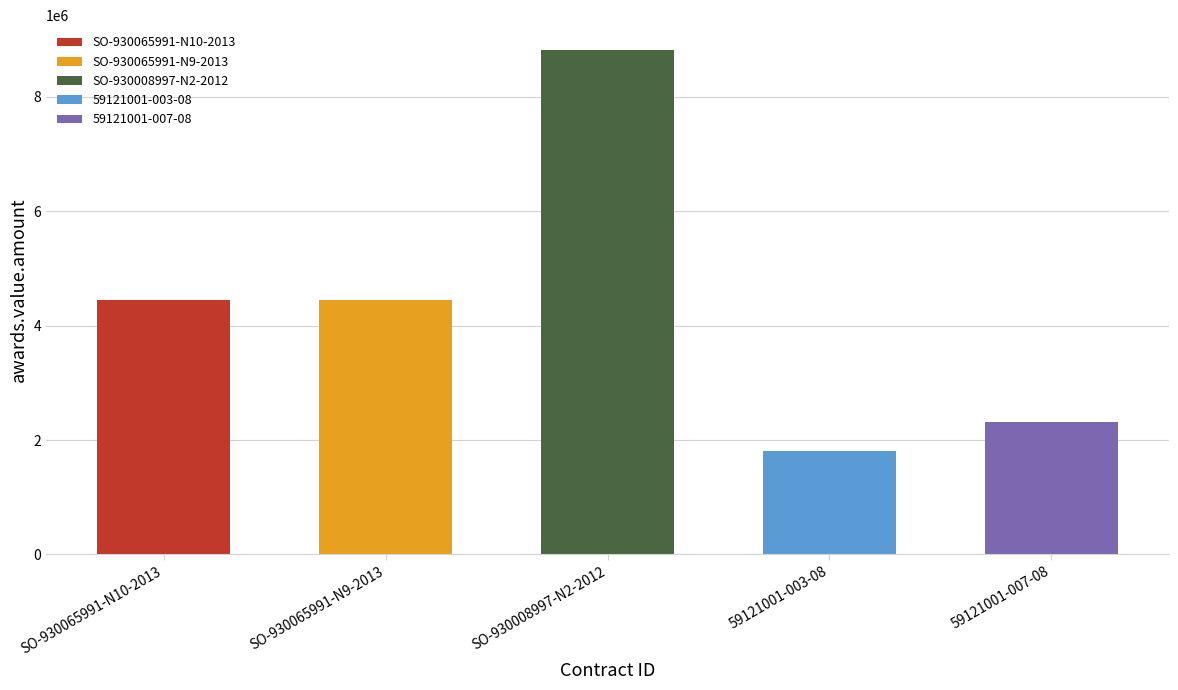

True or false: the data shows 2389151.9 at 59121001-003-08.

False